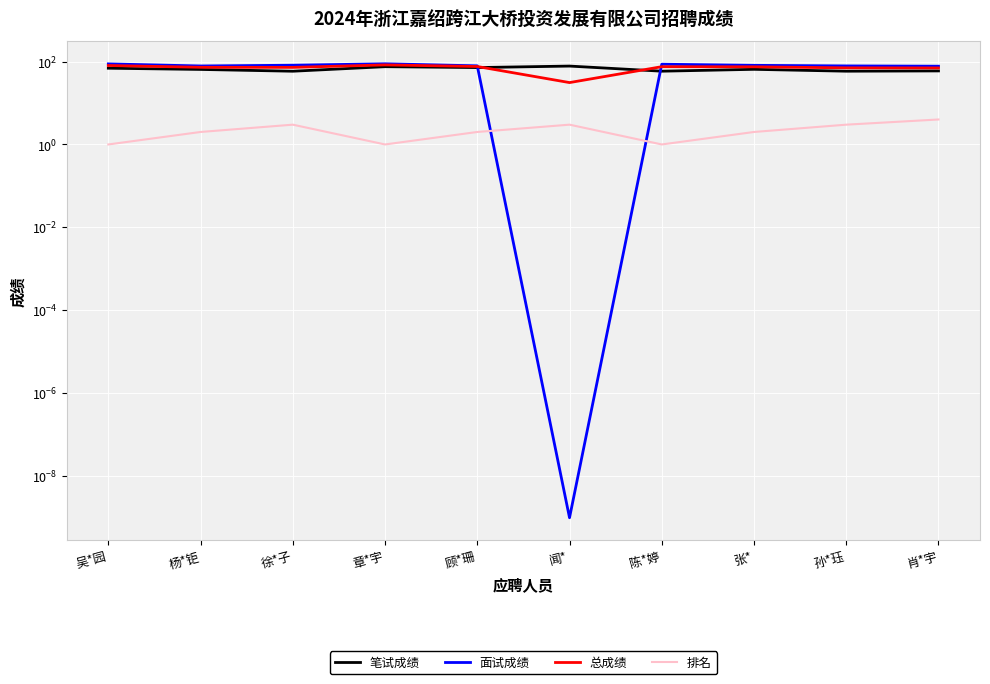

What is the approximate value of 面试成绩 at 张*?

80.9